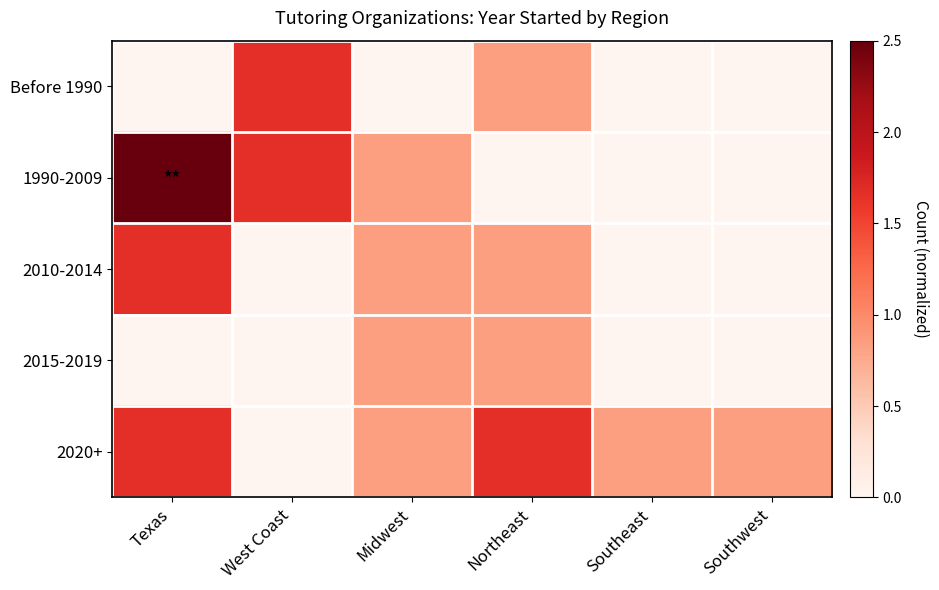

Rank the series by their maximum value, from highest to lowest.

1990-2009, Before 1990, 2010-2014, 2020+, 2015-2019